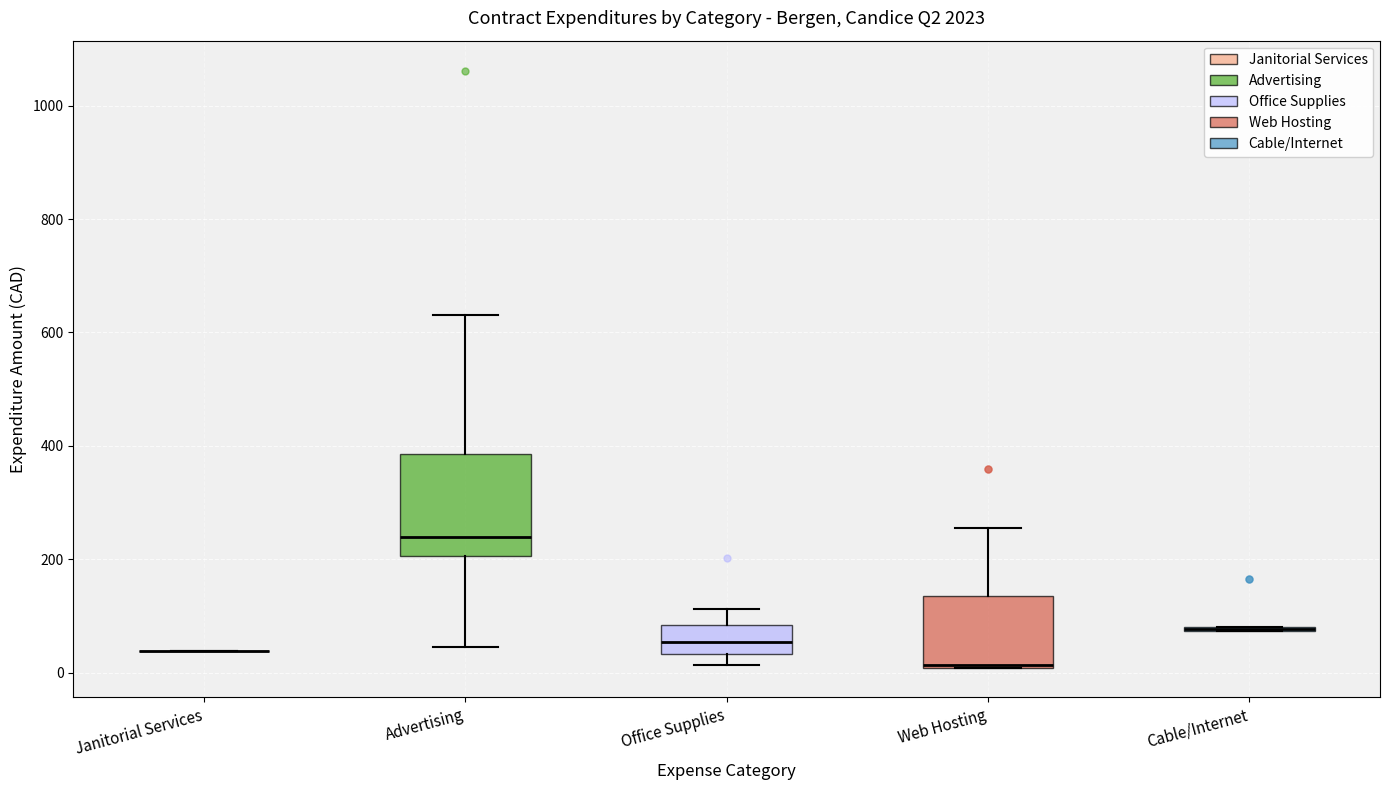

Where does the lower whisker of the box for Office Supplies end on the y-axis? The values are not printed on the chart, so give them approximately, as read against the axis.

20